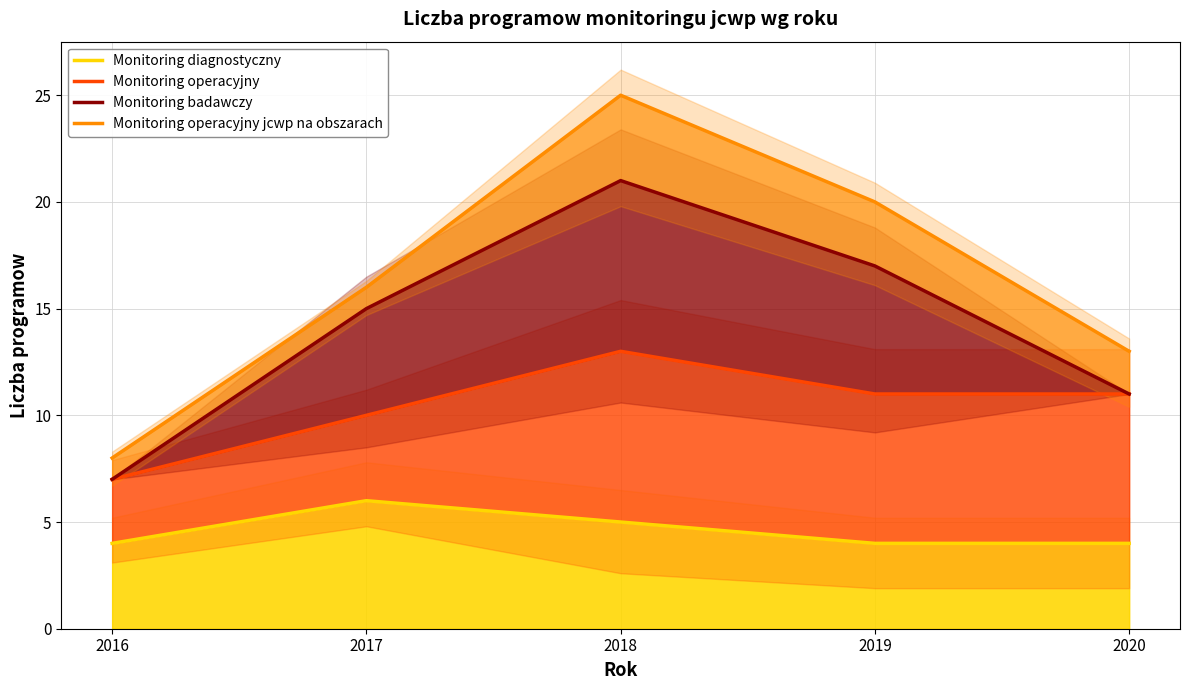

Reading left to right, extract all data points from this chart.

Monitoring diagnostyczny: 4	6	5	4	4
Monitoring operacyjny: 7	10	13	11	11
Monitoring badawczy: 7	15	21	17	11
Monitoring operacyjny jcwp na obszarach: 8	16	25	20	13